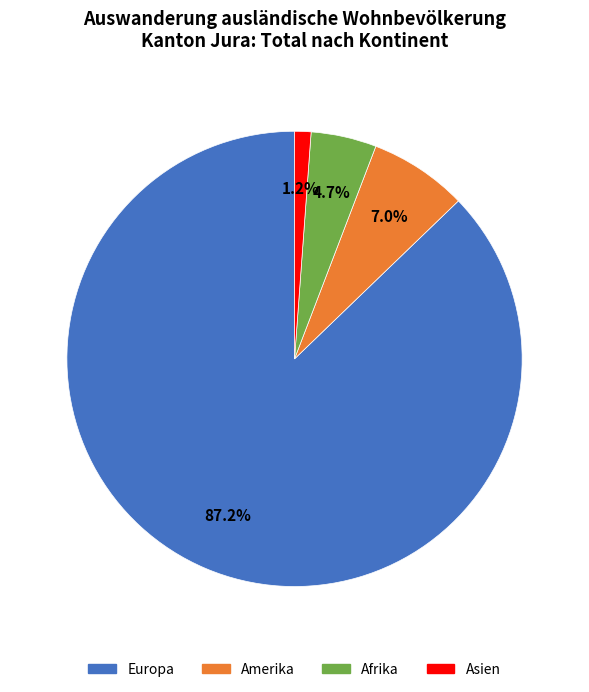

Does Afrika account for over 50% of the chart?

No